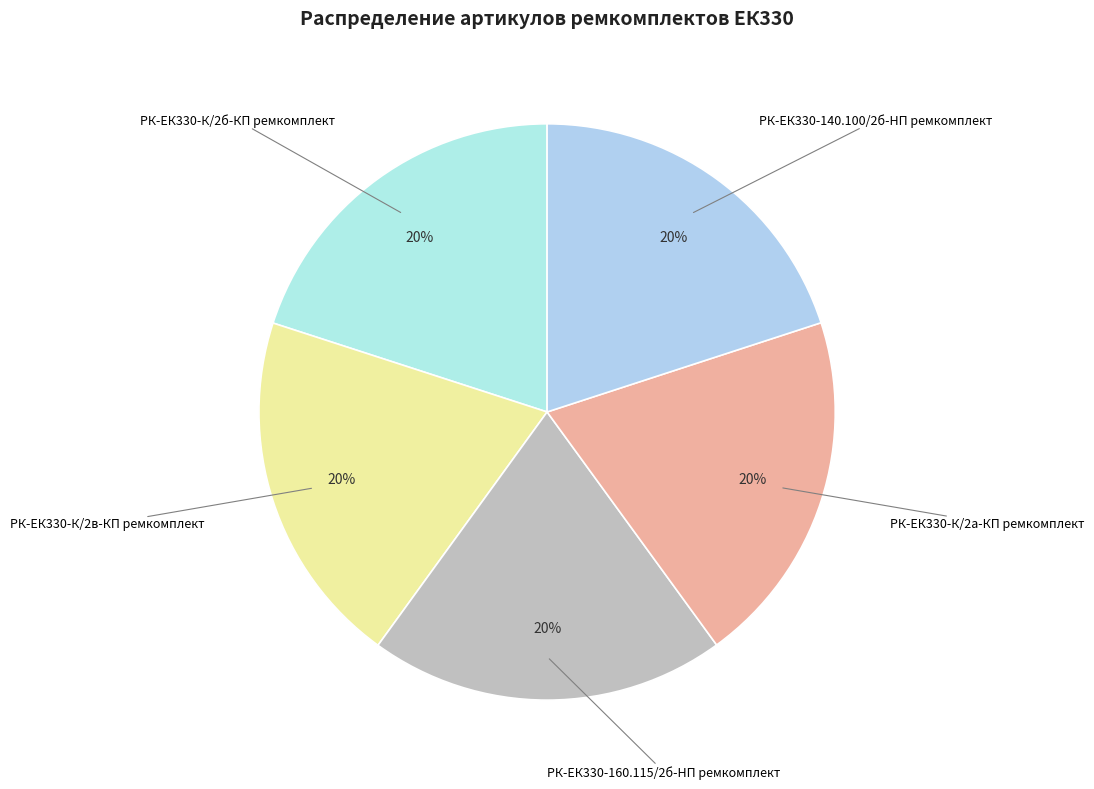

Is it true that РК-ЕК330-К/2а-КП ремкомплект is 28% of the pie?

False